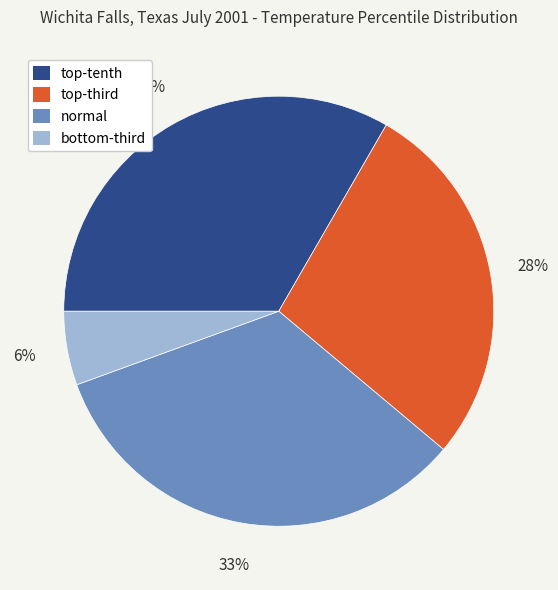

Which category has the smallest portion of the pie?

bottom-third